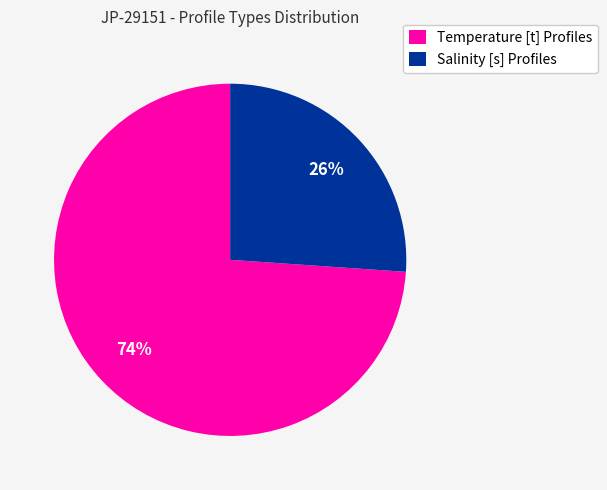

Combined, do Temperature [t] Profiles and Salinity [s] Profiles account for over 50%?

Yes